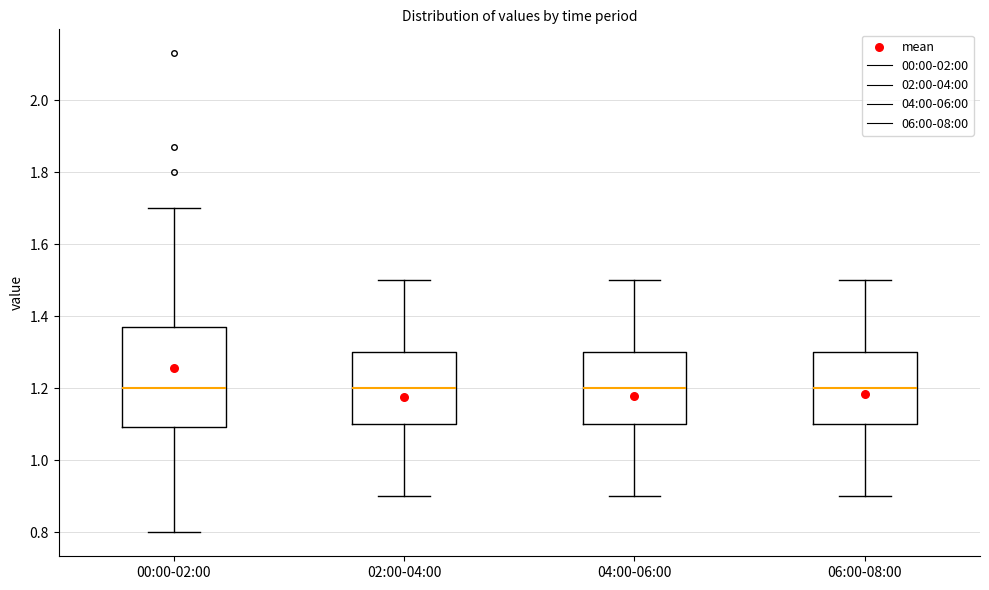

Reading left to right, transcribe this box plot: for each box, give where its median line is, the range the box spans, and where its two whiskers end, as read against the y-axis. The values are not printed on the chart, so give them approximately, as read against the axis.

00:00-02:00: median 1.20, box 1.10 to 1.38, whiskers 0.80 to 1.70
02:00-04:00: median 1.20, box 1.10 to 1.30, whiskers 0.90 to 1.50
04:00-06:00: median 1.20, box 1.10 to 1.30, whiskers 0.90 to 1.50
06:00-08:00: median 1.20, box 1.10 to 1.30, whiskers 0.90 to 1.50